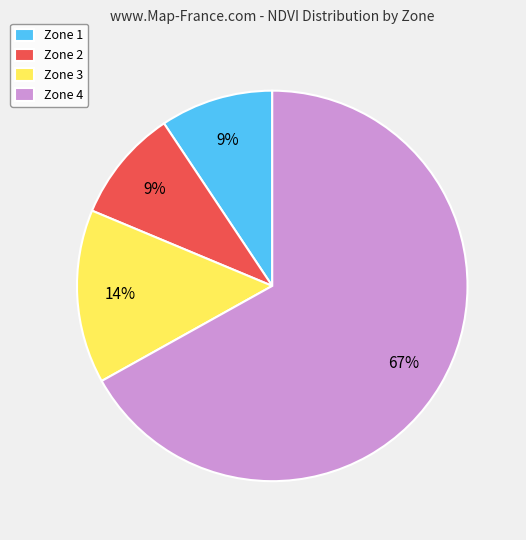

Is it true that Zone 3 is 2% of the pie?

False